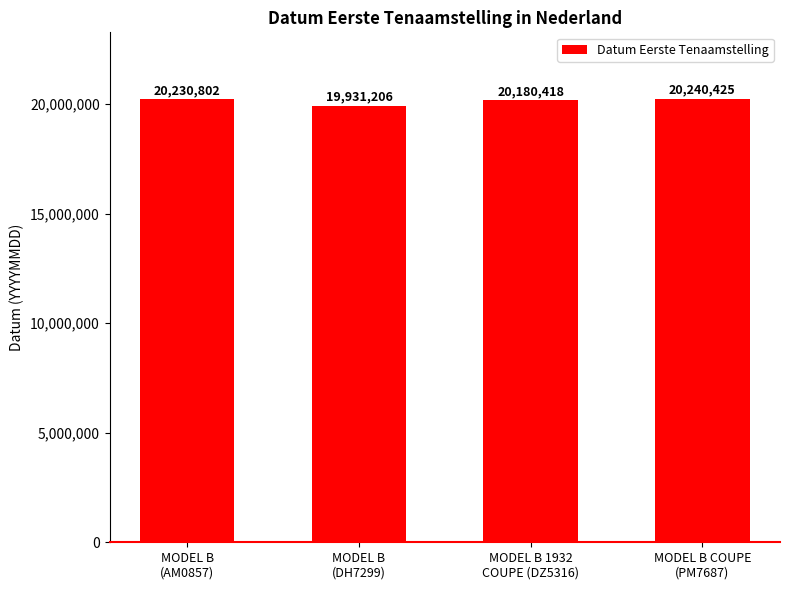

What is the smallest value displayed?

19931206